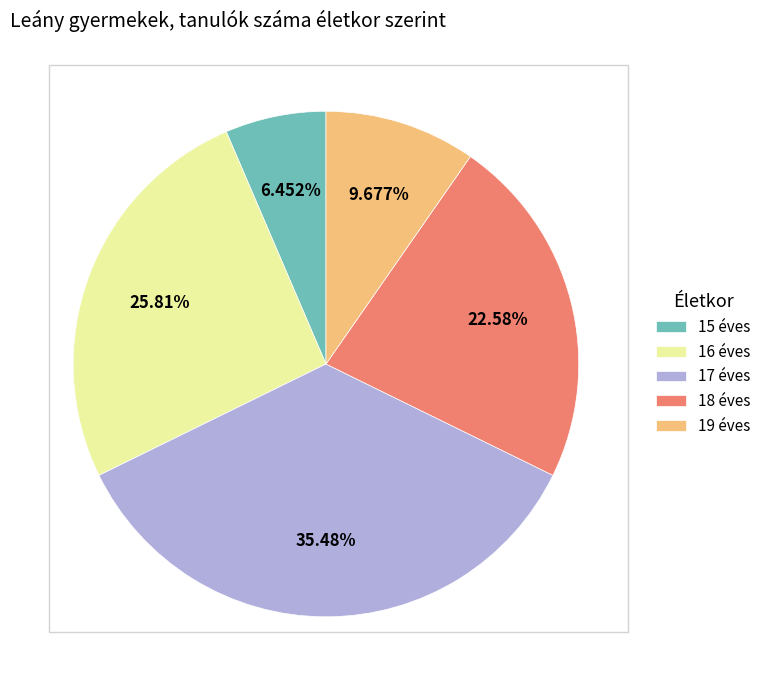

What percentage is the 15 éves slice, to the nearest percent?

6%